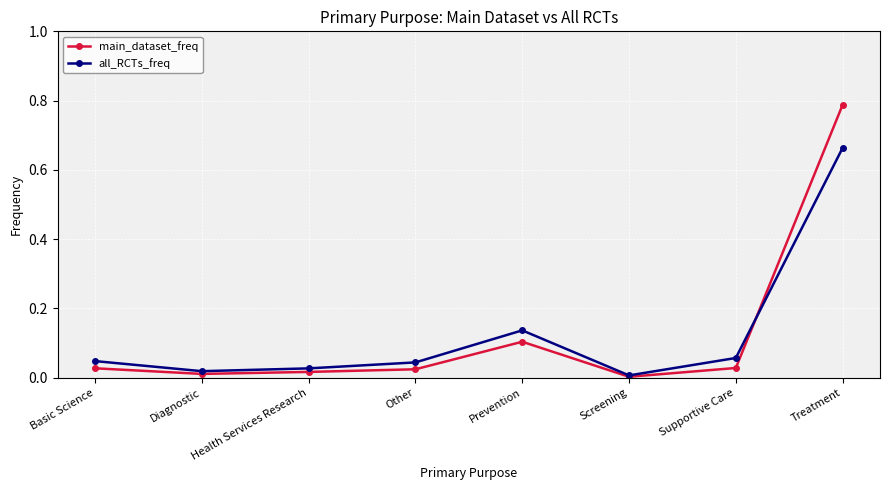

Which series has the widest spread of values?

main_dataset_freq